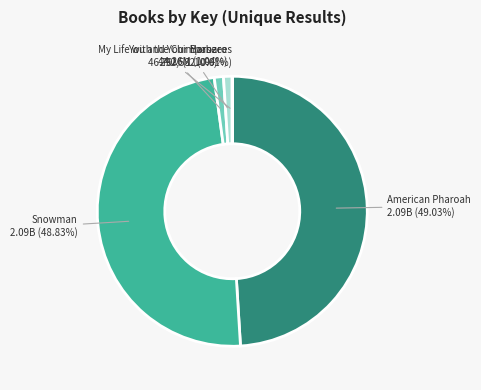

Is there any slice that represents more than half of the pie?

No